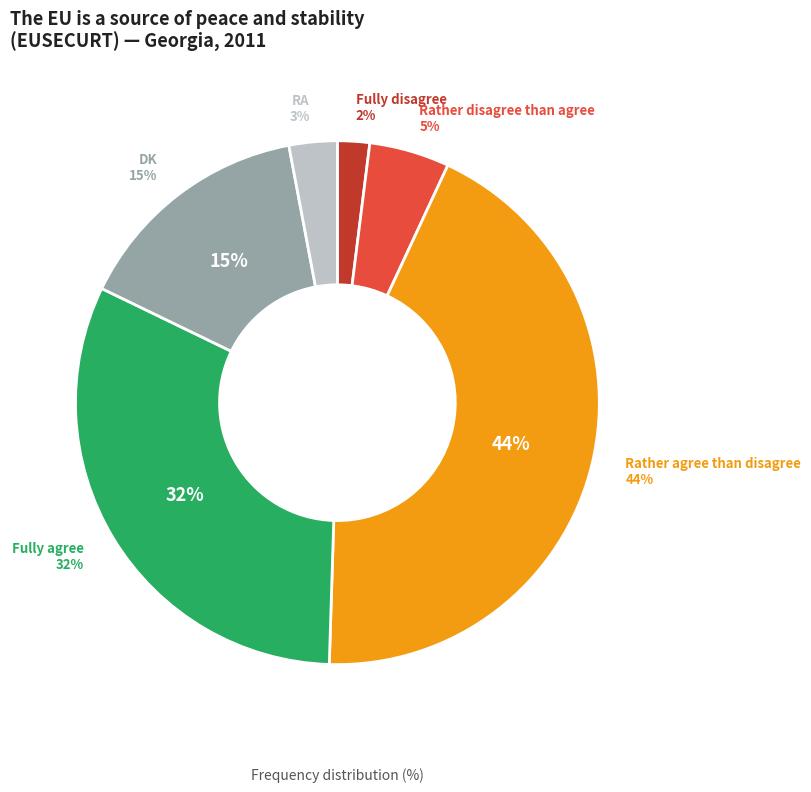

To the nearest percent, what is the difference between the Rather agree than disagree and Fully disagree slice percentages?

42%